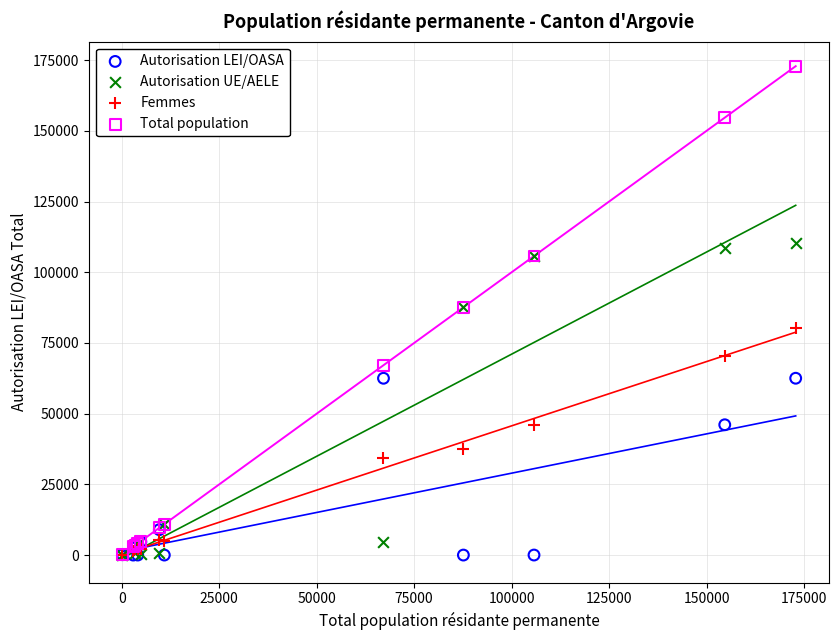

What are all the series names shown in the legend?

Autorisation LEI/OASA, Autorisation UE/AELE, Femmes, Total population